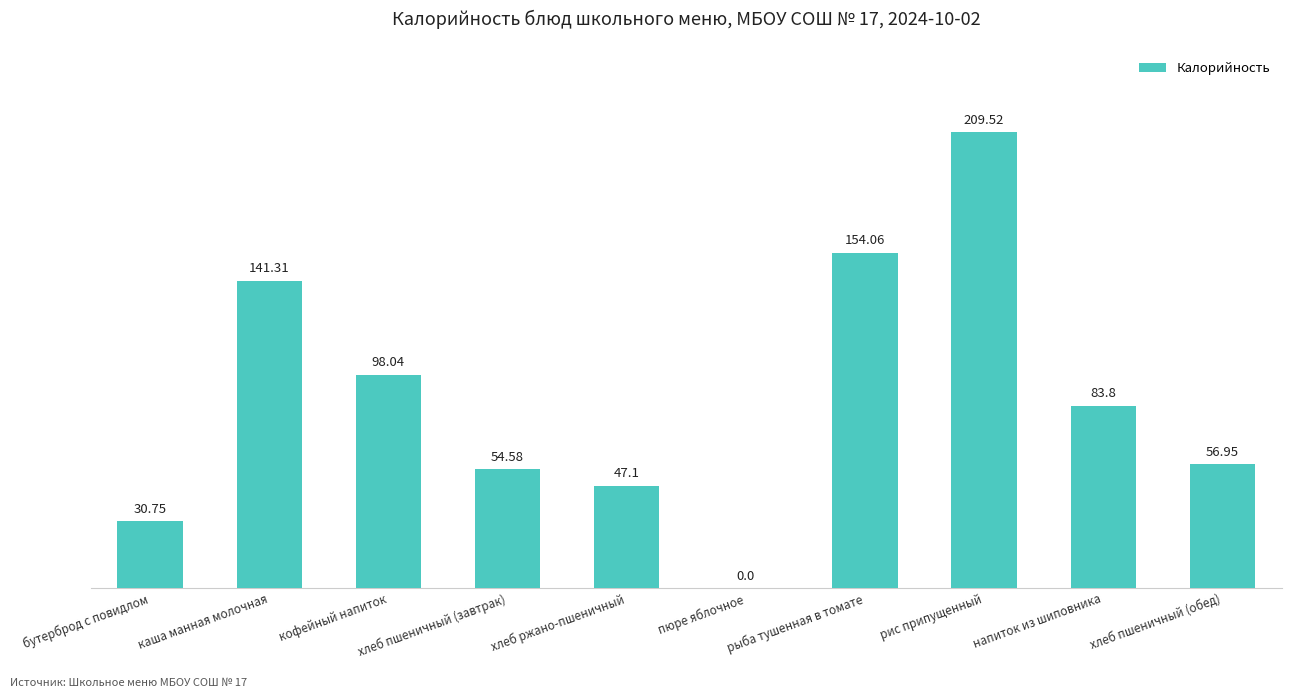

What is the sum of all values?

876.1